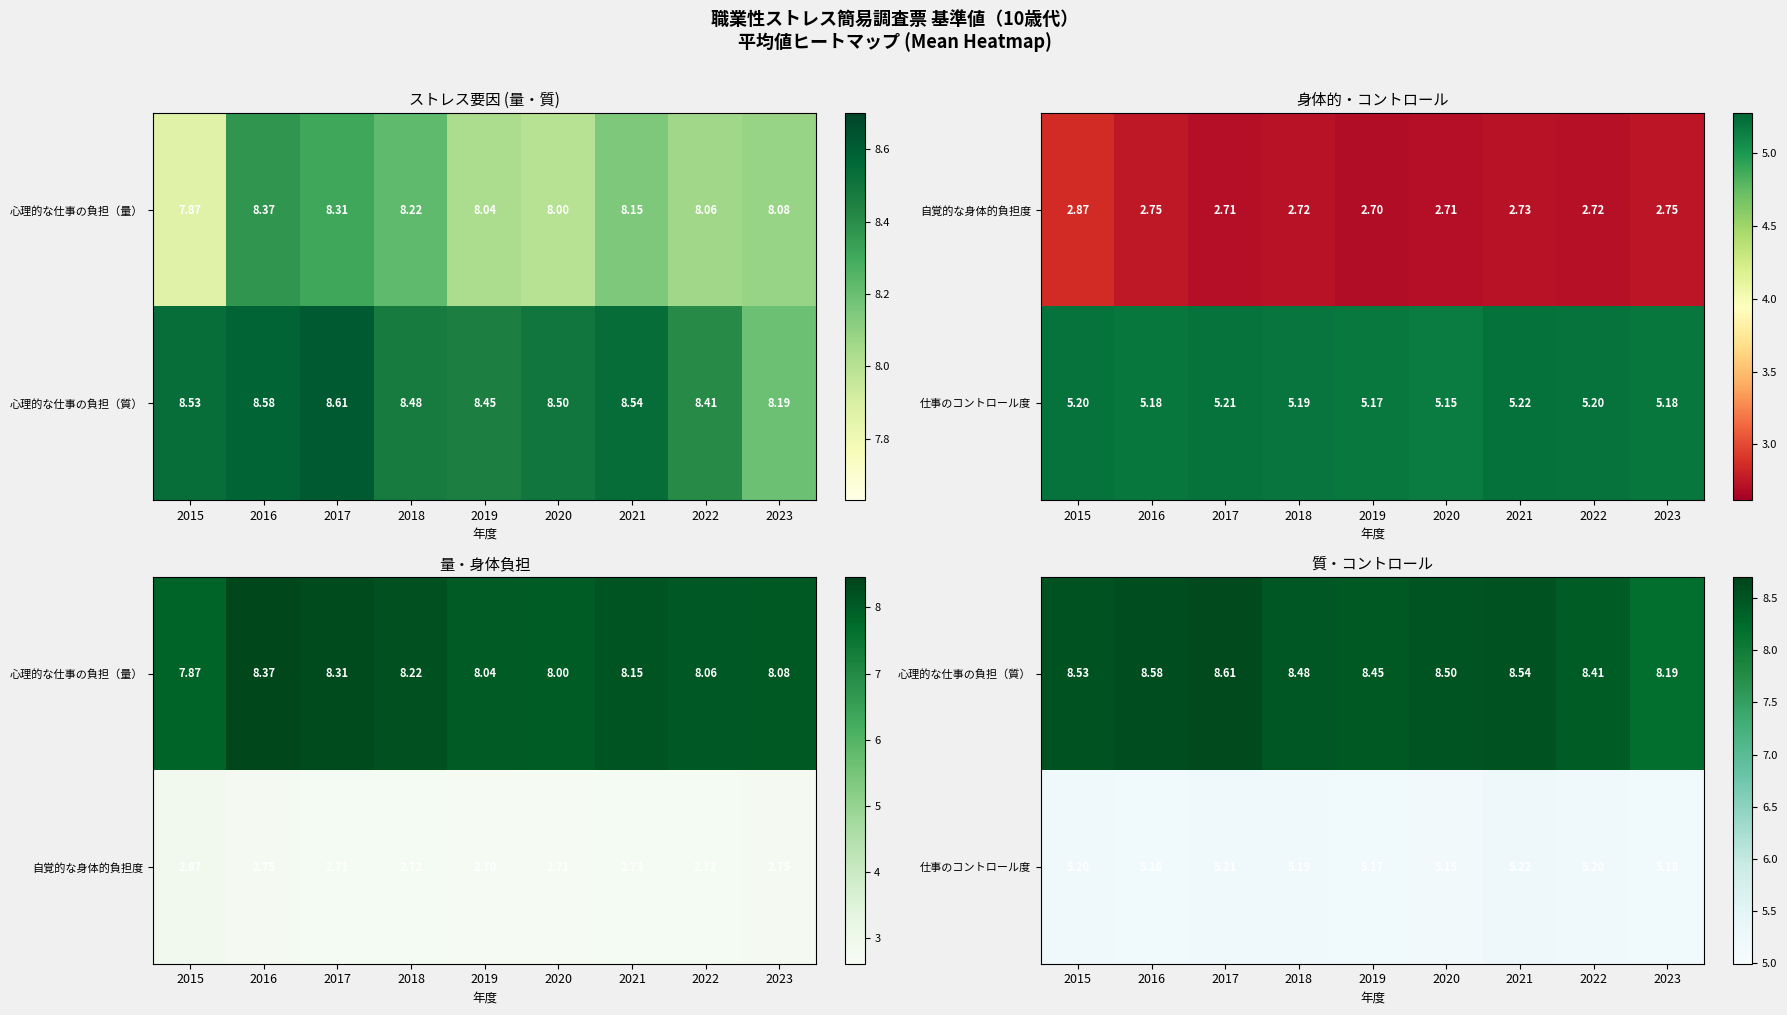

How many data points does each series have?

9